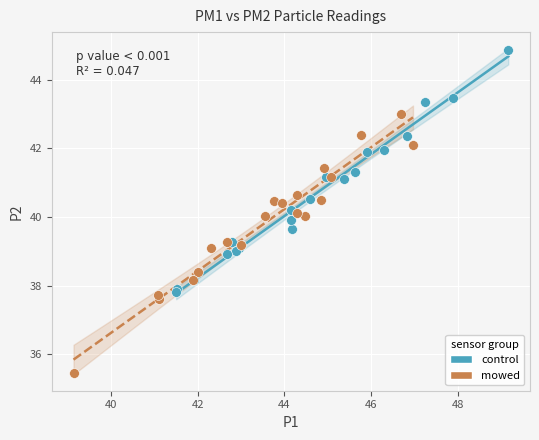

Which series contains the highest Y value?

control